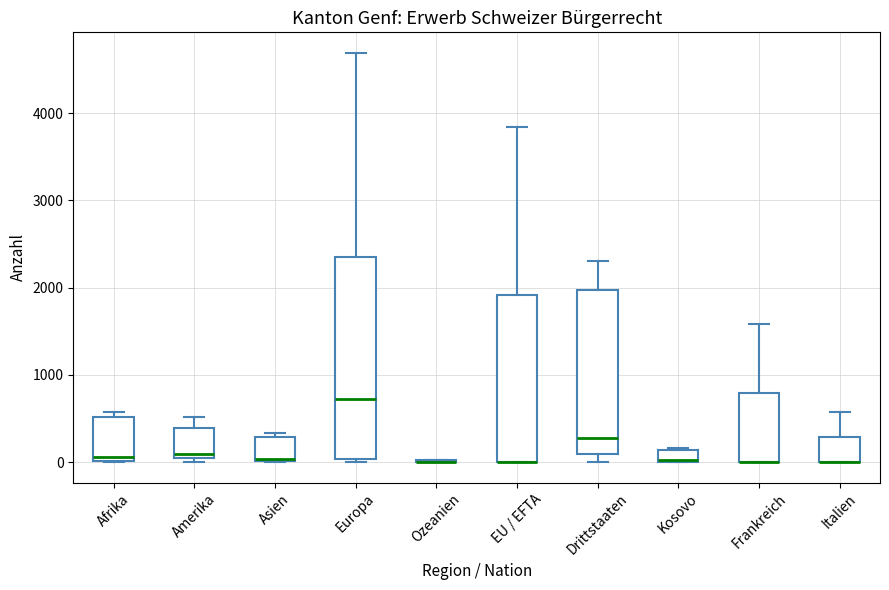

Comparing the boxes themselves (not the whiskers), which one is the tallest?

Europa